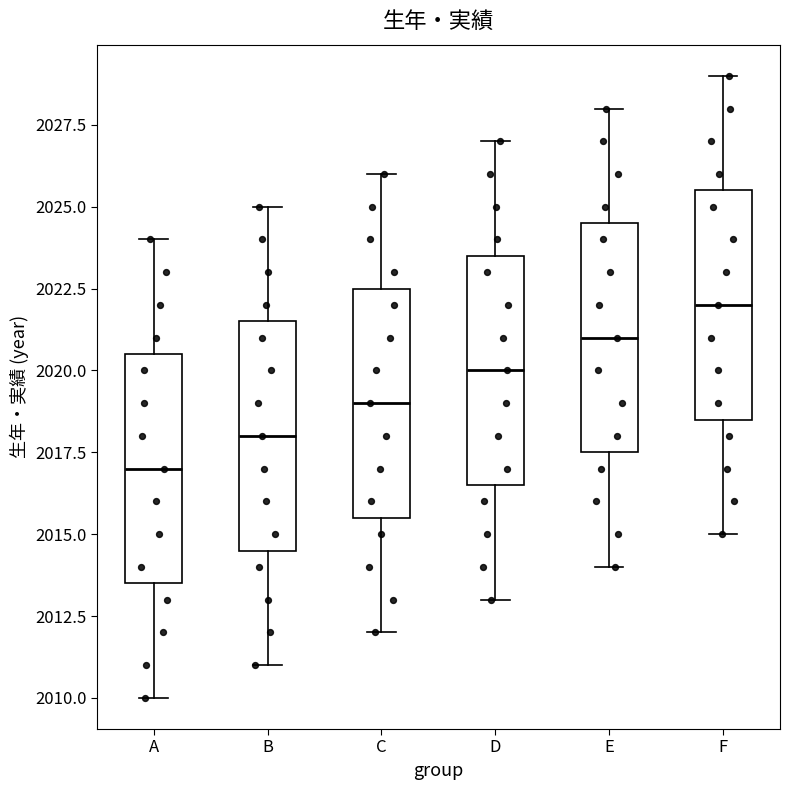

Reading left to right, read every box against the y-axis: the position of its median line, the range the box covers, and the ends of its whiskers. The values are not printed on the chart, so give them approximately, as read against the axis.

A: median 2017.0, box 2013.5 to 2020.5, whiskers 2010.0 to 2024.0
B: median 2018.0, box 2014.5 to 2021.5, whiskers 2011.0 to 2025.0
C: median 2019.0, box 2015.5 to 2022.5, whiskers 2012.0 to 2026.0
D: median 2020.0, box 2016.5 to 2023.5, whiskers 2013.0 to 2027.0
E: median 2021.0, box 2017.5 to 2024.5, whiskers 2014.0 to 2028.0
F: median 2022.0, box 2018.5 to 2025.5, whiskers 2015.0 to 2029.0